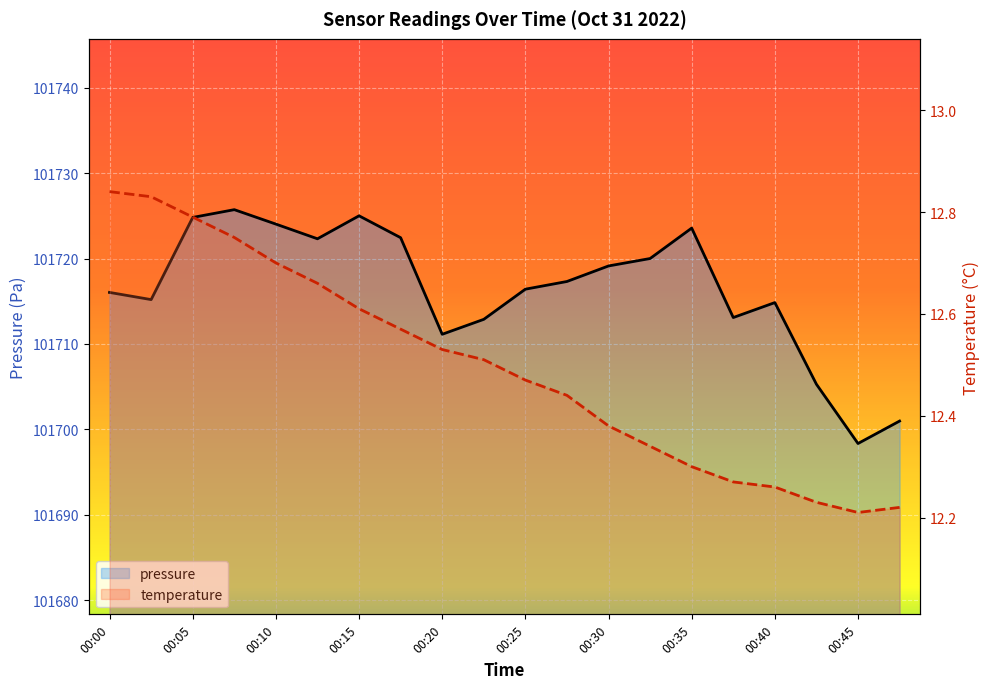

Reading right to left, list all the values displayed in this chart.

pressure: 00:47=101701.0	00:45=101698.3	00:42=101705.3	00:40=101714.8	00:37=101713.1	00:35=101723.6	00:32=101720.0	00:30=101719.1	00:27=101717.3	00:25=101716.4	00:22=101712.9	00:20=101711.1	00:17=101722.4	00:15=101725.0	00:12=101722.3	00:10=101724.0	00:07=101725.7	00:05=101724.8	00:02=101715.2	00:00=101716.0
temperature: 00:47=12.2	00:45=12.2	00:42=12.2	00:40=12.3	00:37=12.3	00:35=12.3	00:32=12.3	00:30=12.4	00:27=12.4	00:25=12.5	00:22=12.5	00:20=12.5	00:17=12.6	00:15=12.6	00:12=12.7	00:10=12.7	00:07=12.8	00:05=12.8	00:02=12.8	00:00=12.8